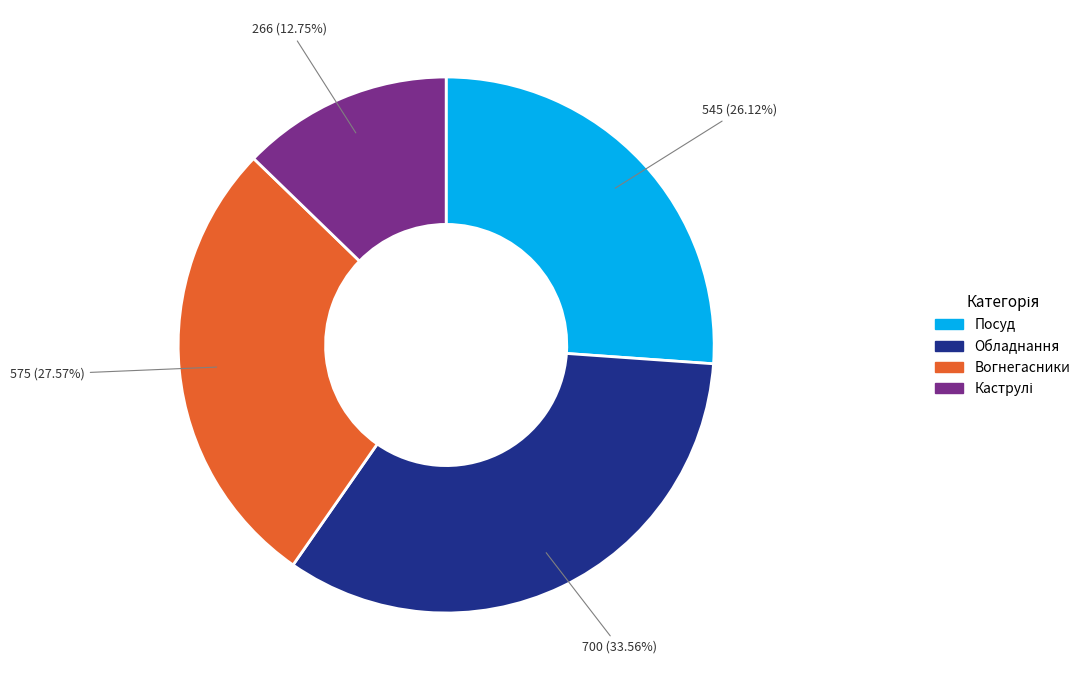

Combined, do Вогнегасники and Посуд account for over 50%?

Yes